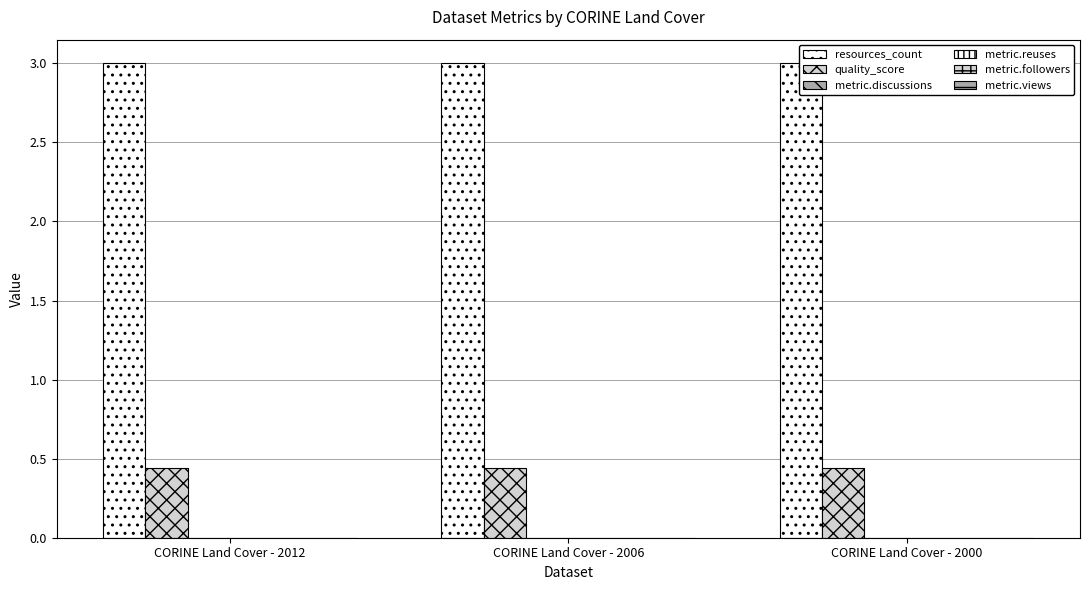

What are all the series names shown in the legend?

resources_count, quality_score, metric.discussions, metric.reuses, metric.followers, metric.views